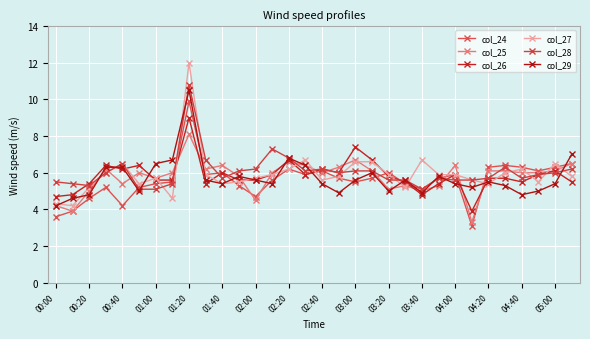

Reading left to right, list all the values displayed in this chart.

col_24: 3.6	3.9	4.6	5.2	4.2	5.2	5.4	5.5	9.9	5.9	6.0	5.3	4.7	5.6	6.2	5.9	6.1	5.7	5.5	5.7	6.0	5.4	5.1	5.7	5.9	3.1	6.3	6.4	6.3	6.1	6.3	6.5
col_25: 4.2	3.9	5.0	6.2	5.4	6.0	5.7	6.0	8.1	6.2	6.4	5.8	4.5	6.0	6.6	6.4	6.0	6.3	6.7	6.1	5.1	5.3	5.0	5.3	6.4	3.3	6.1	6.1	6.0	6.0	6.1	6.5
col_26: 4.7	4.8	5.4	6.4	6.2	6.4	5.6	5.6	9.0	5.4	6.0	5.6	5.6	5.9	6.7	5.9	6.2	6.0	7.4	6.7	5.8	5.5	4.8	5.4	5.9	3.9	5.7	5.7	5.5	5.9	6.1	5.5
col_27: 4.3	4.2	5.2	6.0	6.5	5.4	5.7	4.6	12.0	5.9	5.4	5.5	5.7	5.9	6.2	6.7	5.6	5.8	6.6	6.6	5.9	5.2	6.7	5.9	5.9	5.6	5.4	6.0	6.2	5.5	6.5	5.8
col_28: 5.5	5.4	5.3	6.0	6.5	5.1	5.1	5.4	10.8	6.7	5.7	6.1	6.2	7.3	6.8	6.1	6.2	6.0	6.1	6.1	5.6	5.6	5.1	5.7	5.6	5.6	5.7	6.3	5.7	5.9	6.0	6.2
col_29: 4.2	4.6	4.8	6.3	6.3	5.0	6.5	6.7	10.5	5.6	5.4	5.8	5.6	5.4	6.8	6.4	5.4	4.9	5.6	6.0	5.0	5.6	4.9	5.8	5.4	5.2	5.5	5.3	4.8	5.0	5.4	7.0